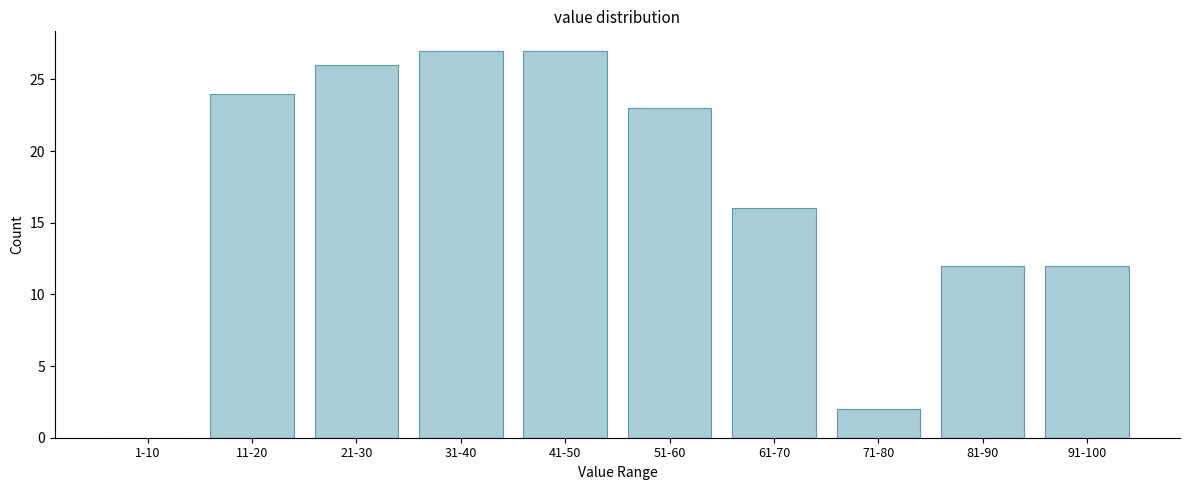

Reading left to right, extract all data points from this chart.

1-10=0	11-20=24	21-30=26	31-40=27	41-50=27	51-60=23	61-70=16	71-80=2	81-90=12	91-100=12